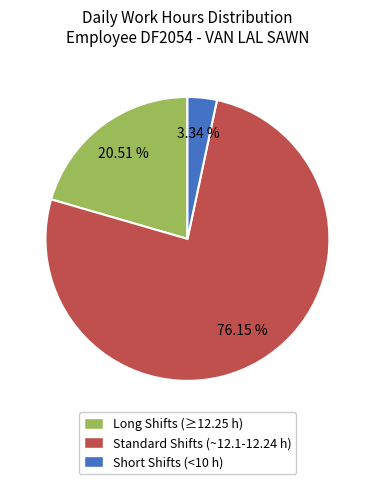

Is there any slice that represents more than half of the pie?

Yes